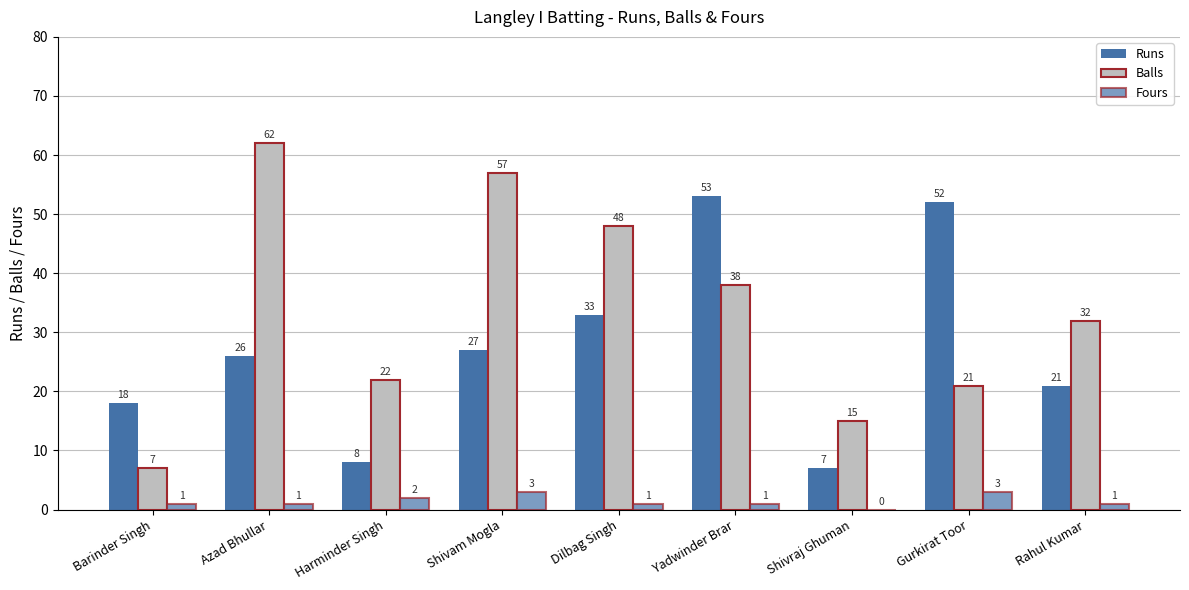

Does the chart contain stacked bars?

No